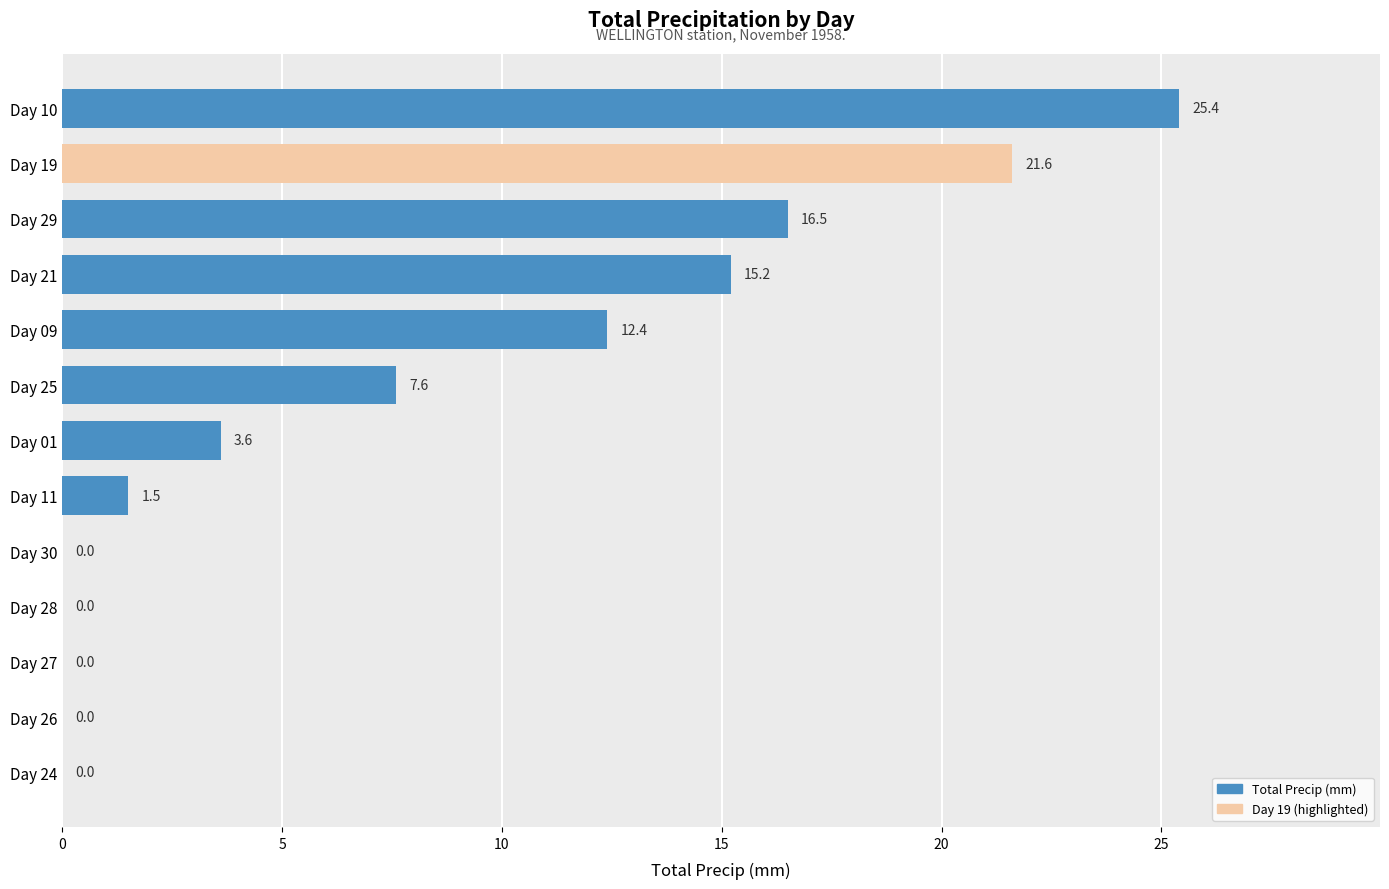

Is it true that the value at Day 25 is 7.6?

True